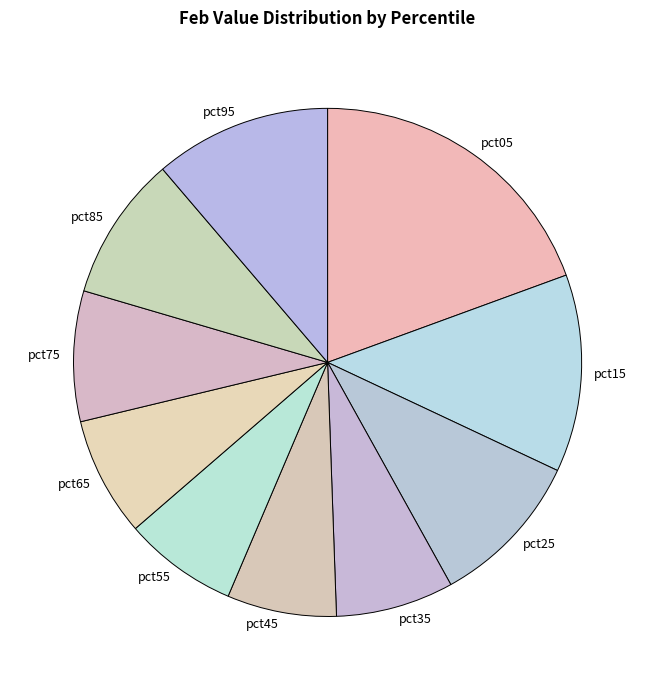

Which category has the biggest portion of the pie?

pct05